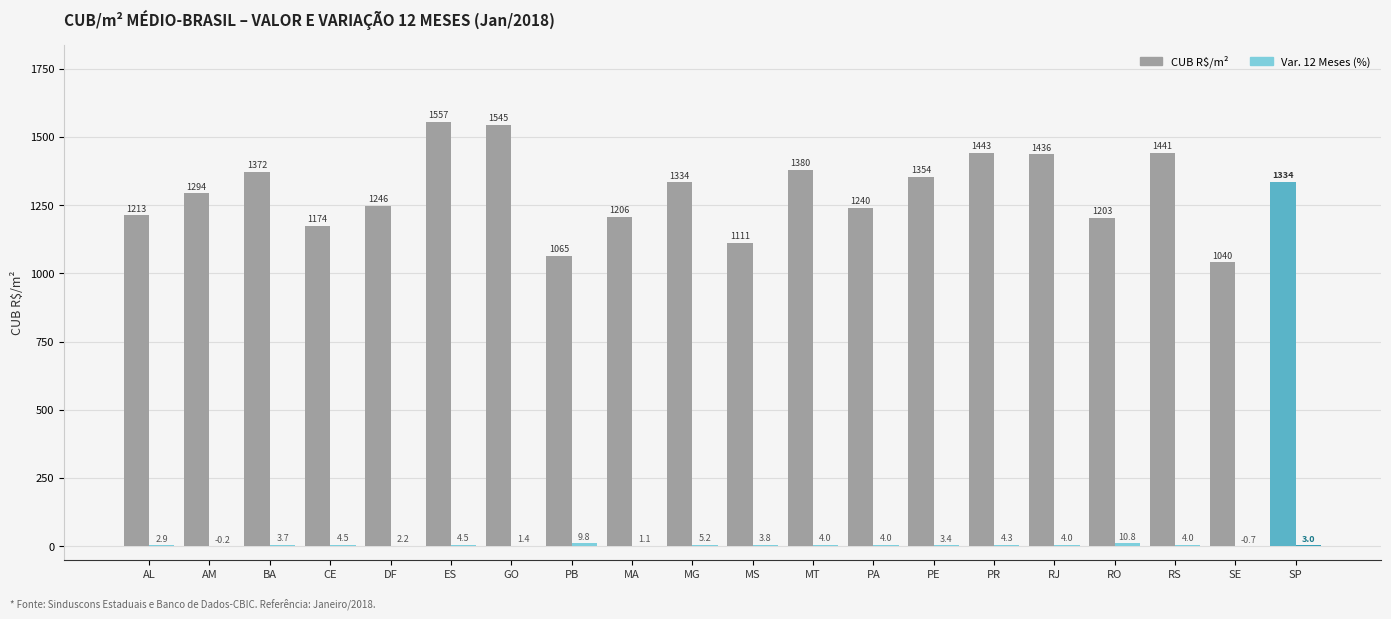

The CUB R$/m² series shows 1441.0 at RS. True or false?

True